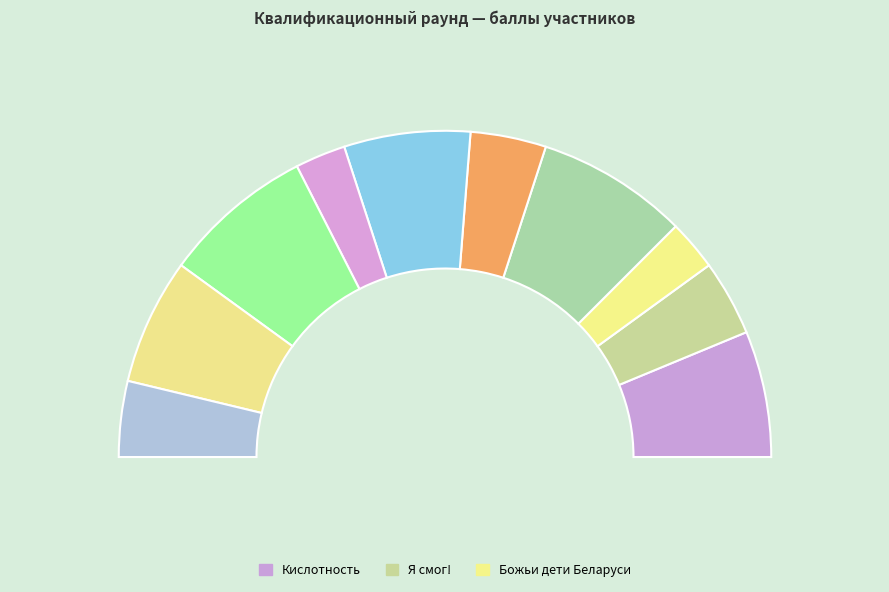

To the nearest percent, what is the combined percentage of Дом на костях and Сломленная?

16%